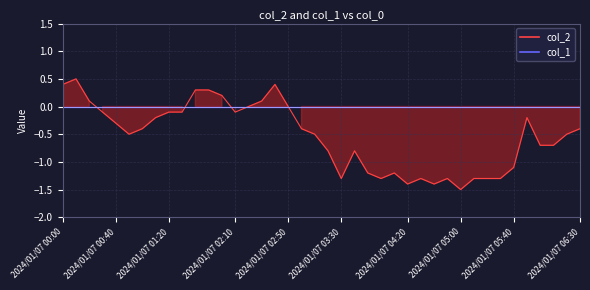

What is the lowest value of the col_2 series?

-1.5